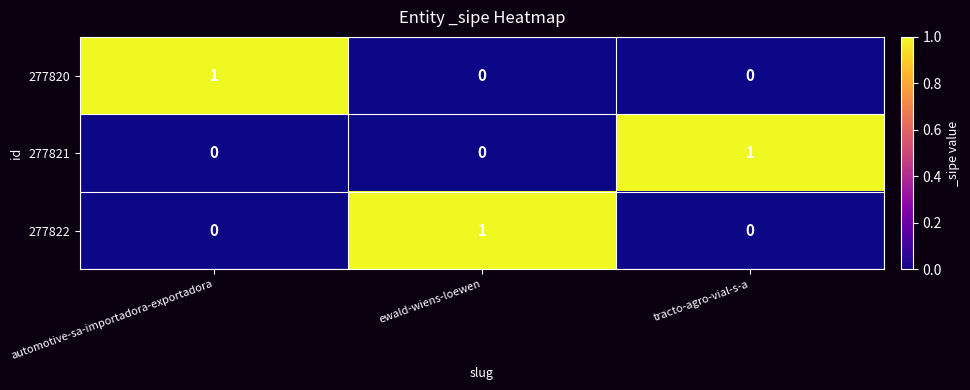

The value of 277822 at tracto-agro-vial-s-a is 0. True or false?

True